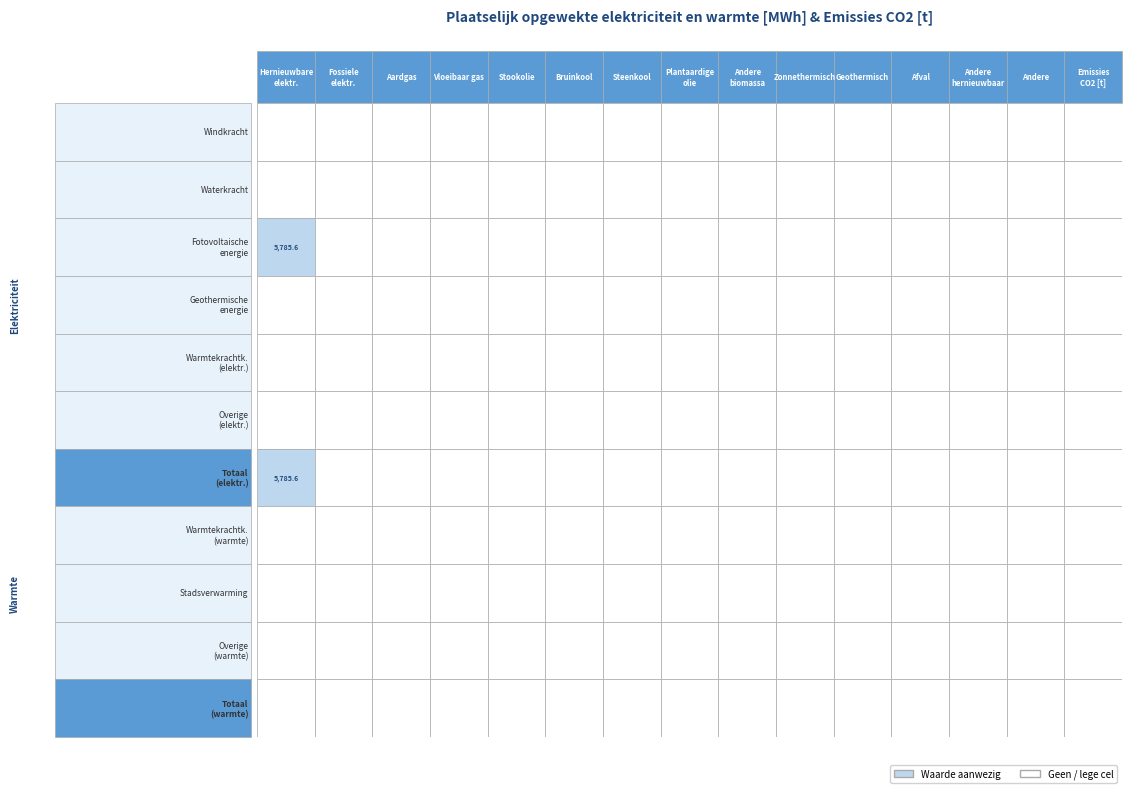

At how many categories does at least one series exceed 658?

1